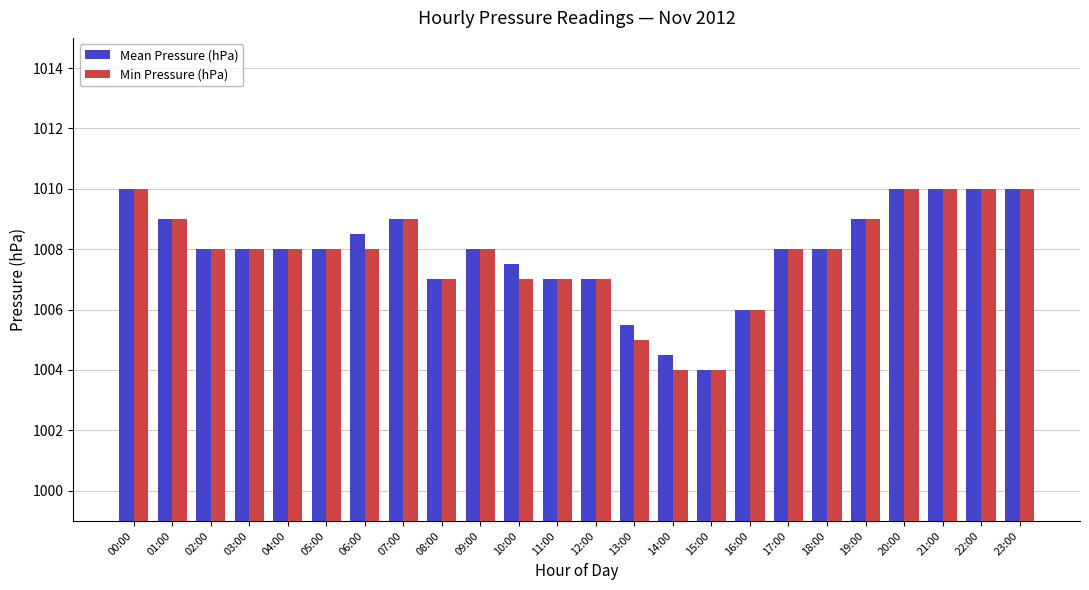

How many bars are there in each group?

2